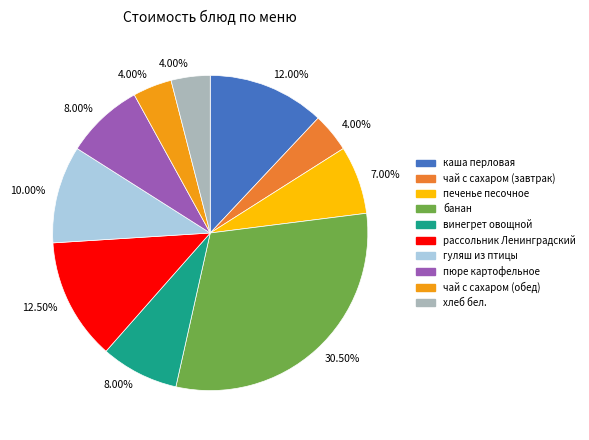

Does any single category account for the majority?

No